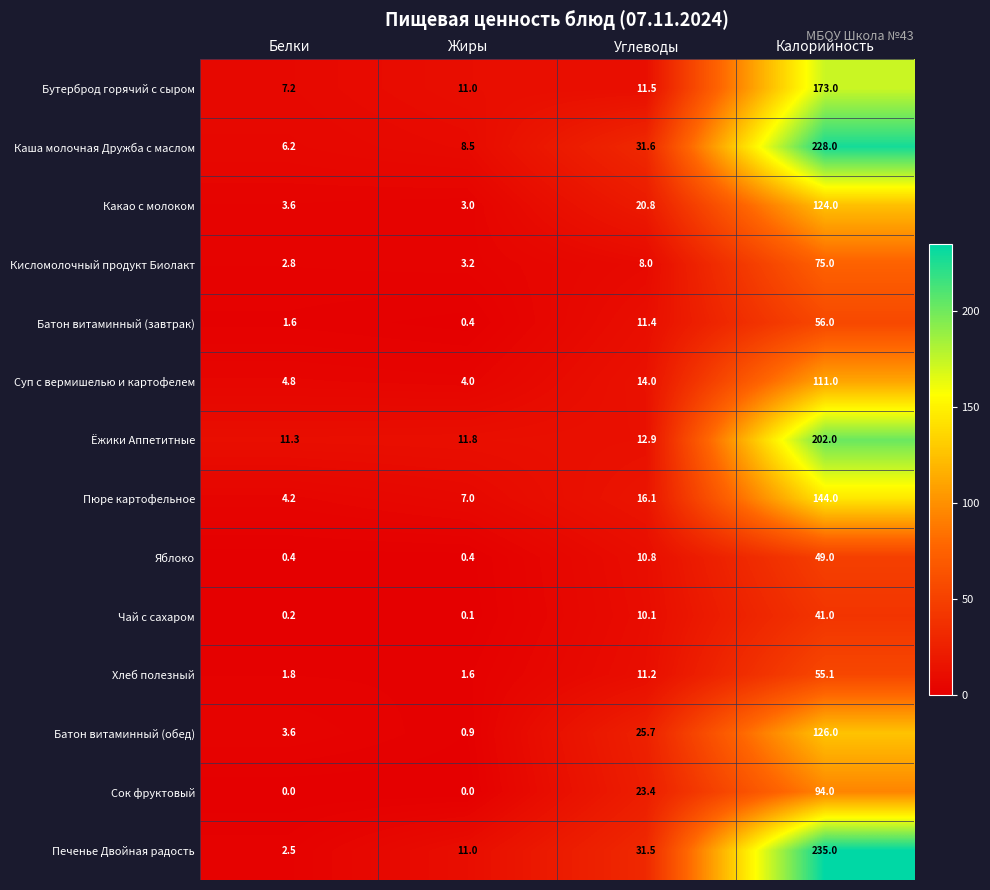

Which series has the widest spread of values?

Печенье Двойная радость